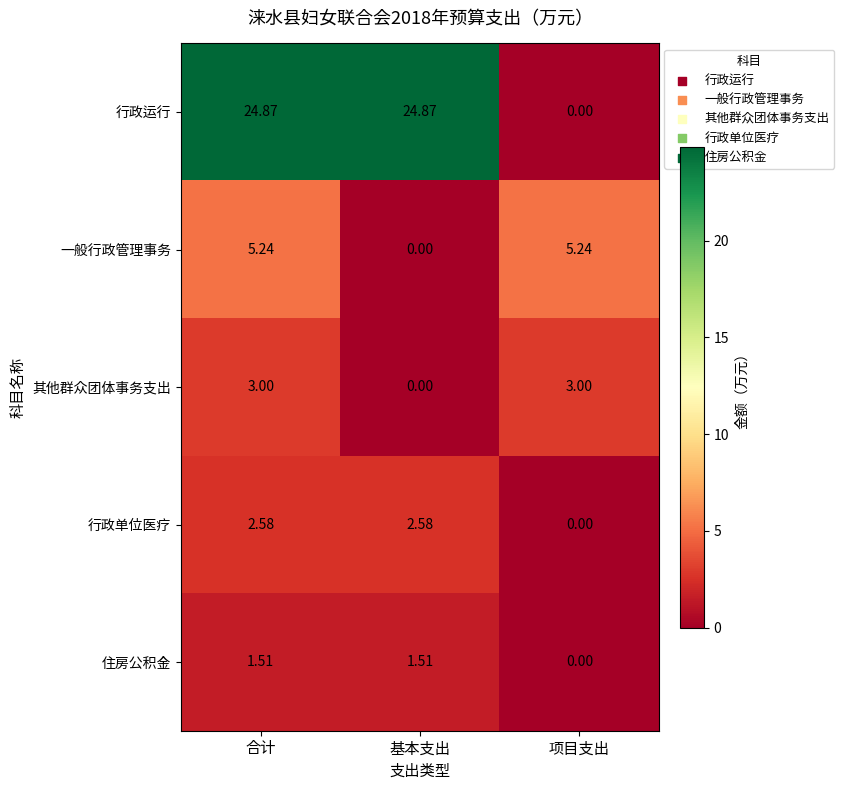

Is the value of 行政单位医疗 at 基本支出 greater than the value of 行政运行 at 基本支出?

No